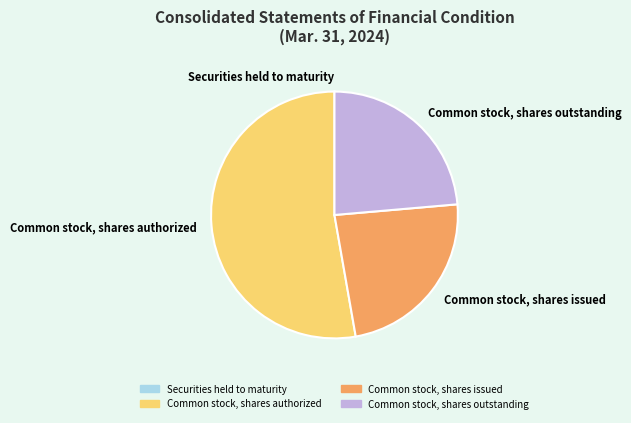

True or false: Common stock, shares authorized accounts for 63% of the total.

False